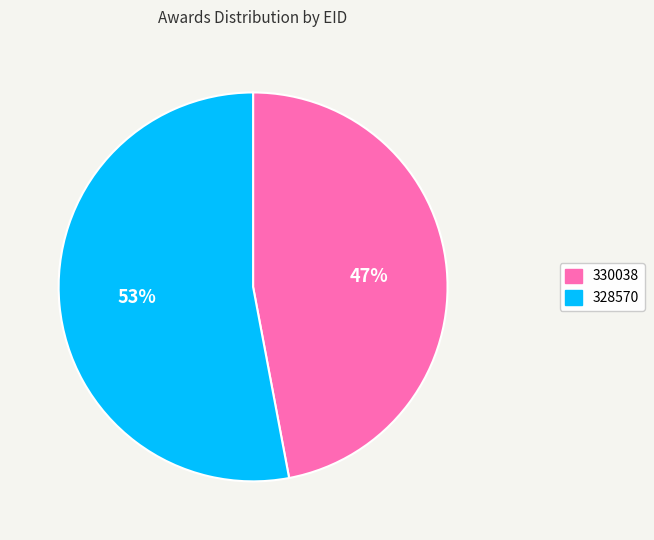

Which slice represents more than half of the pie?

328570